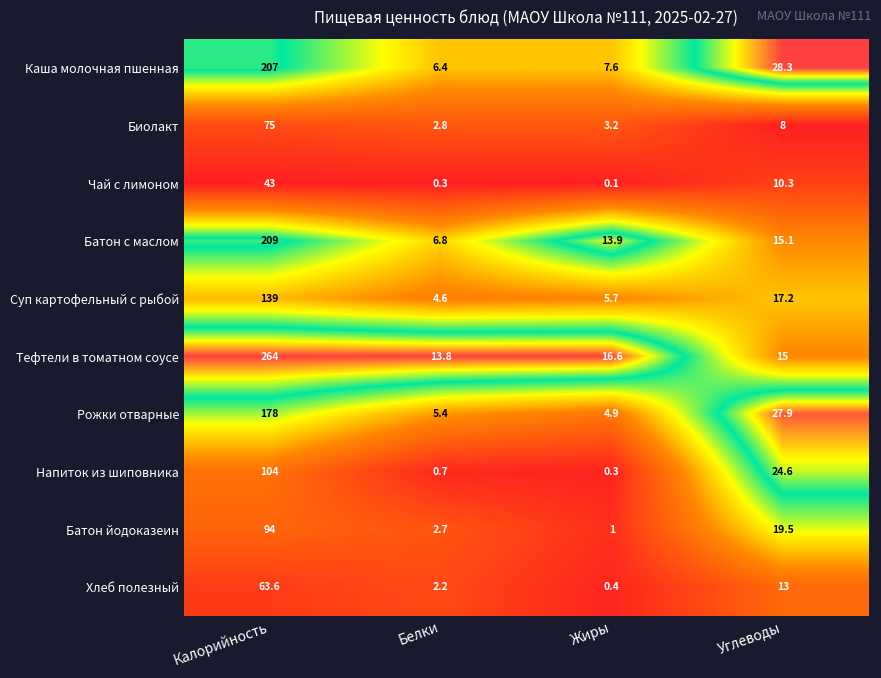

Which series has the largest range (max minus min)?

Тефтели в томатном соусе